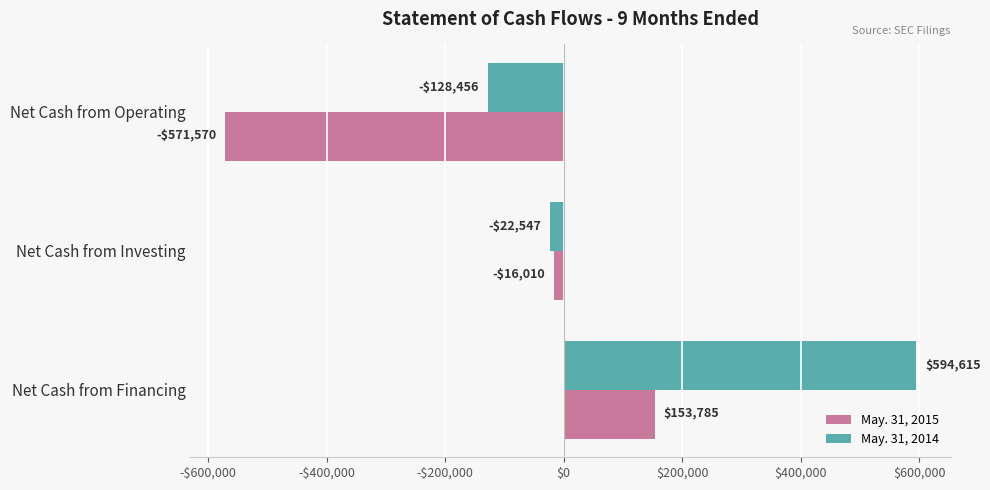

What are all the series names shown in the legend?

May. 31, 2015, May. 31, 2014